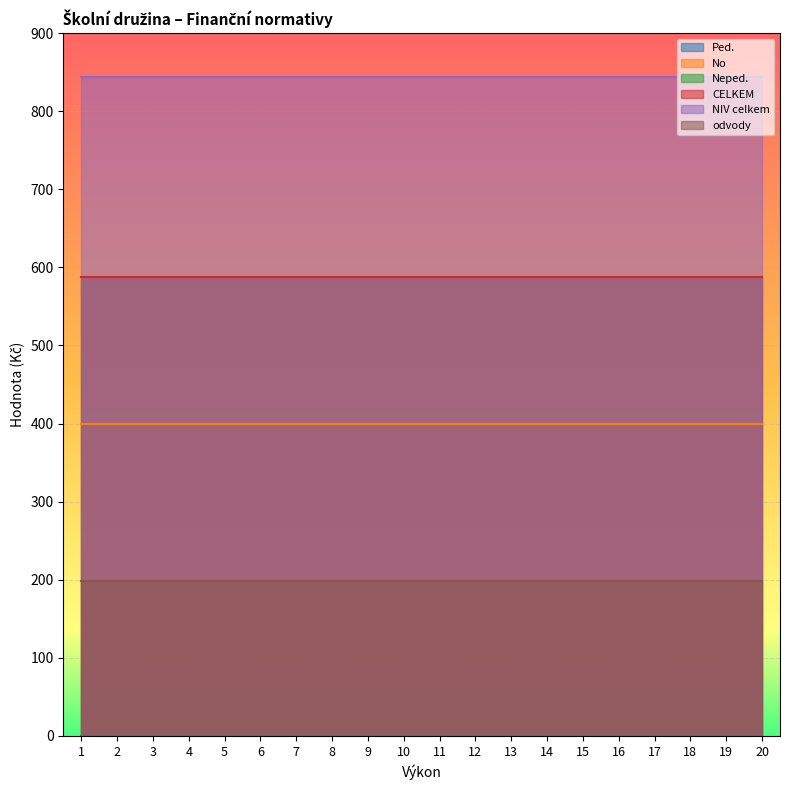

How many lines are shown in the chart?

6